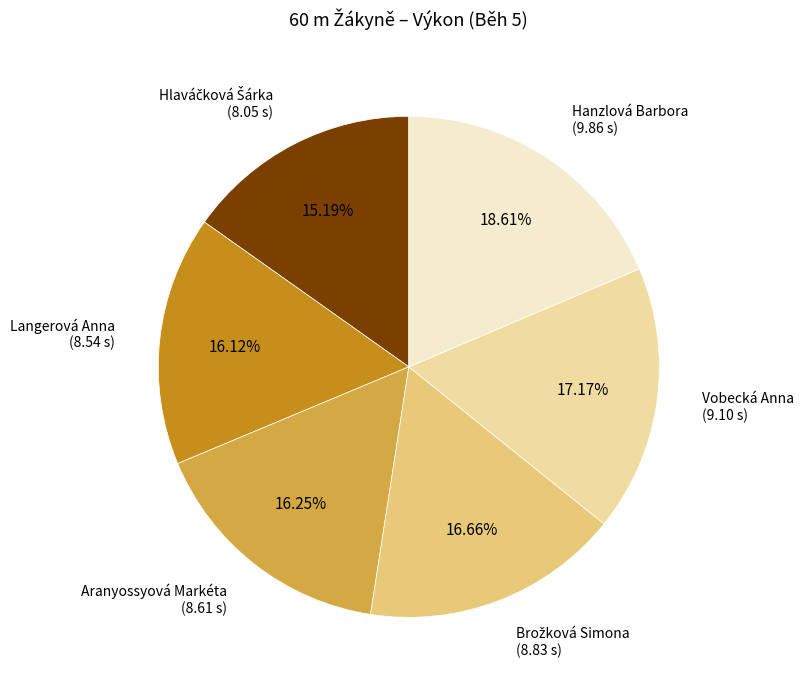

Does any single category account for the majority?

No